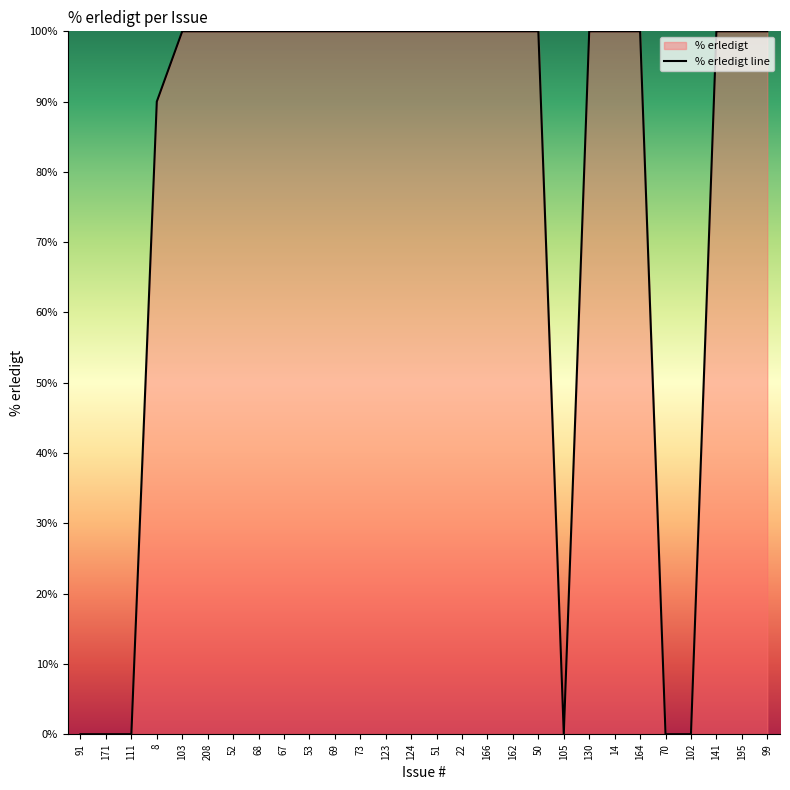

Is it true that the value at 22 is 131?

False